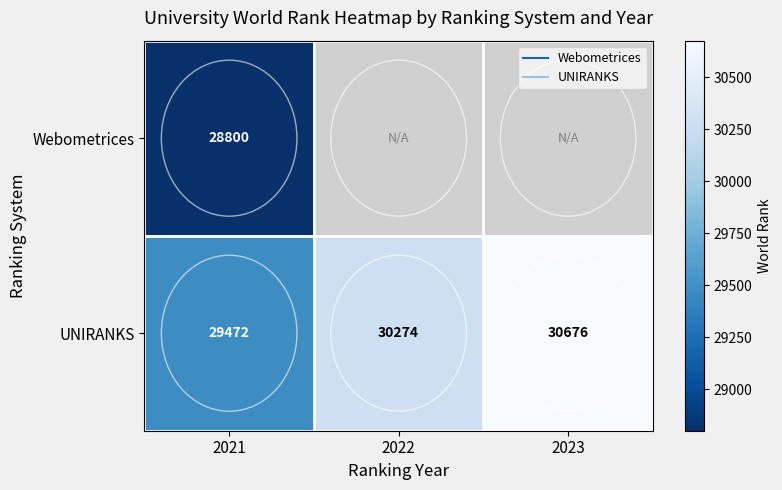

Count the UNIRANKS values in the range 29472 to 30676.

3